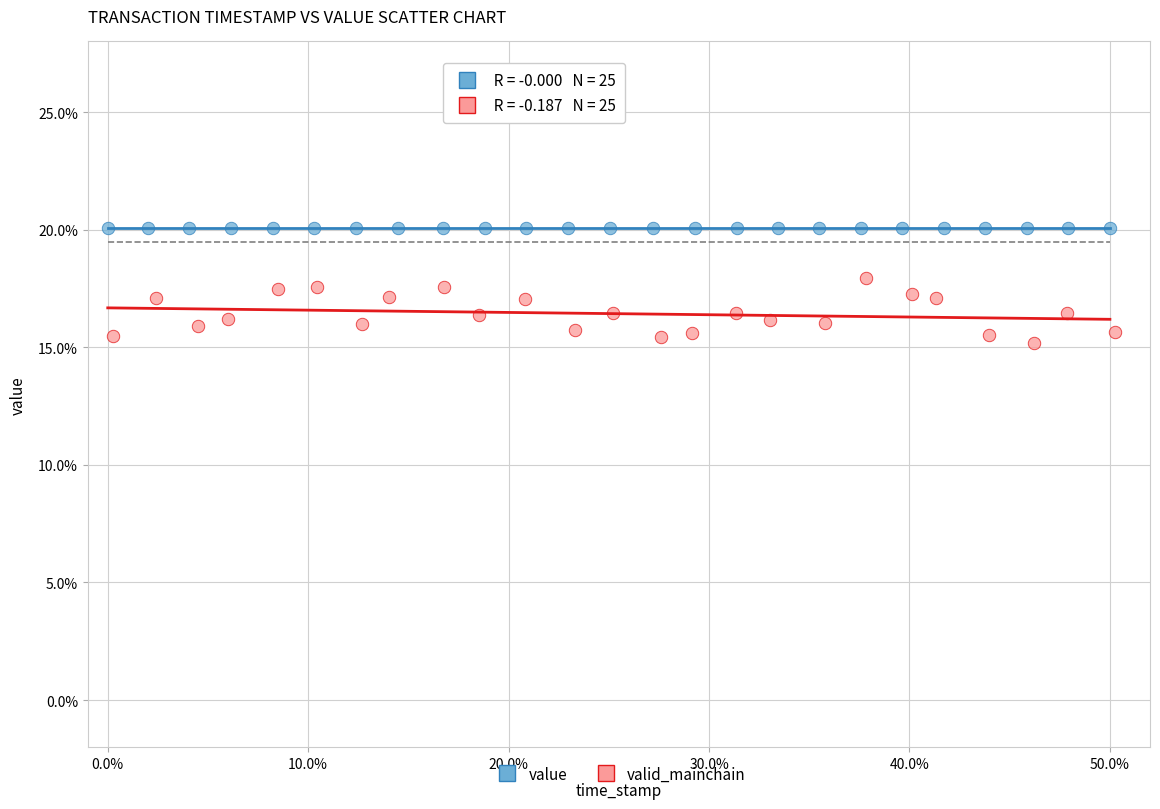

Which series reaches the maximum Y coordinate?

value